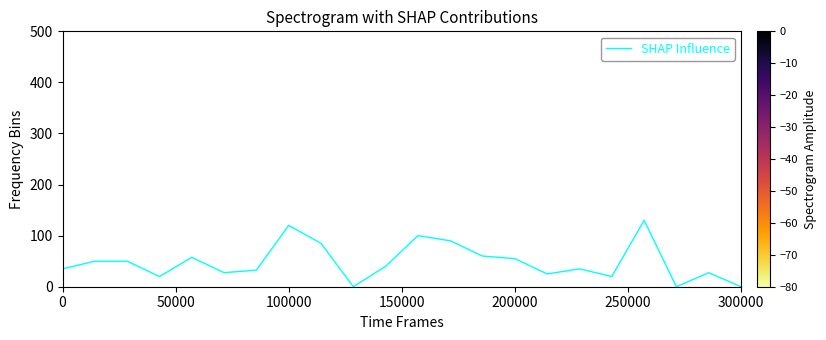

What is the greatest value displayed?

130.0